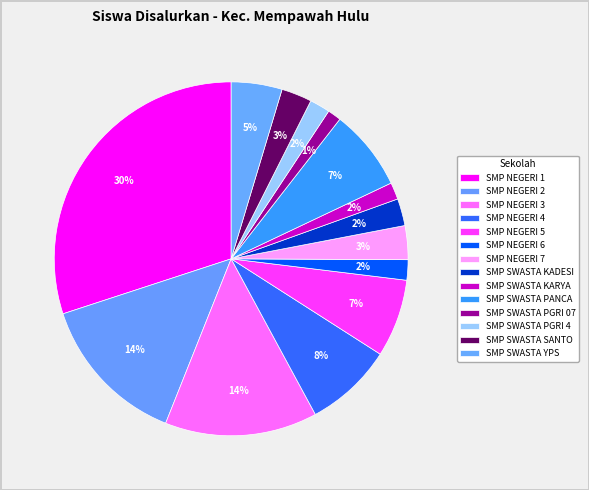

What percentage do SMP NEGERI 3 and SMP SWASTA KADESI together represent?

16.4%